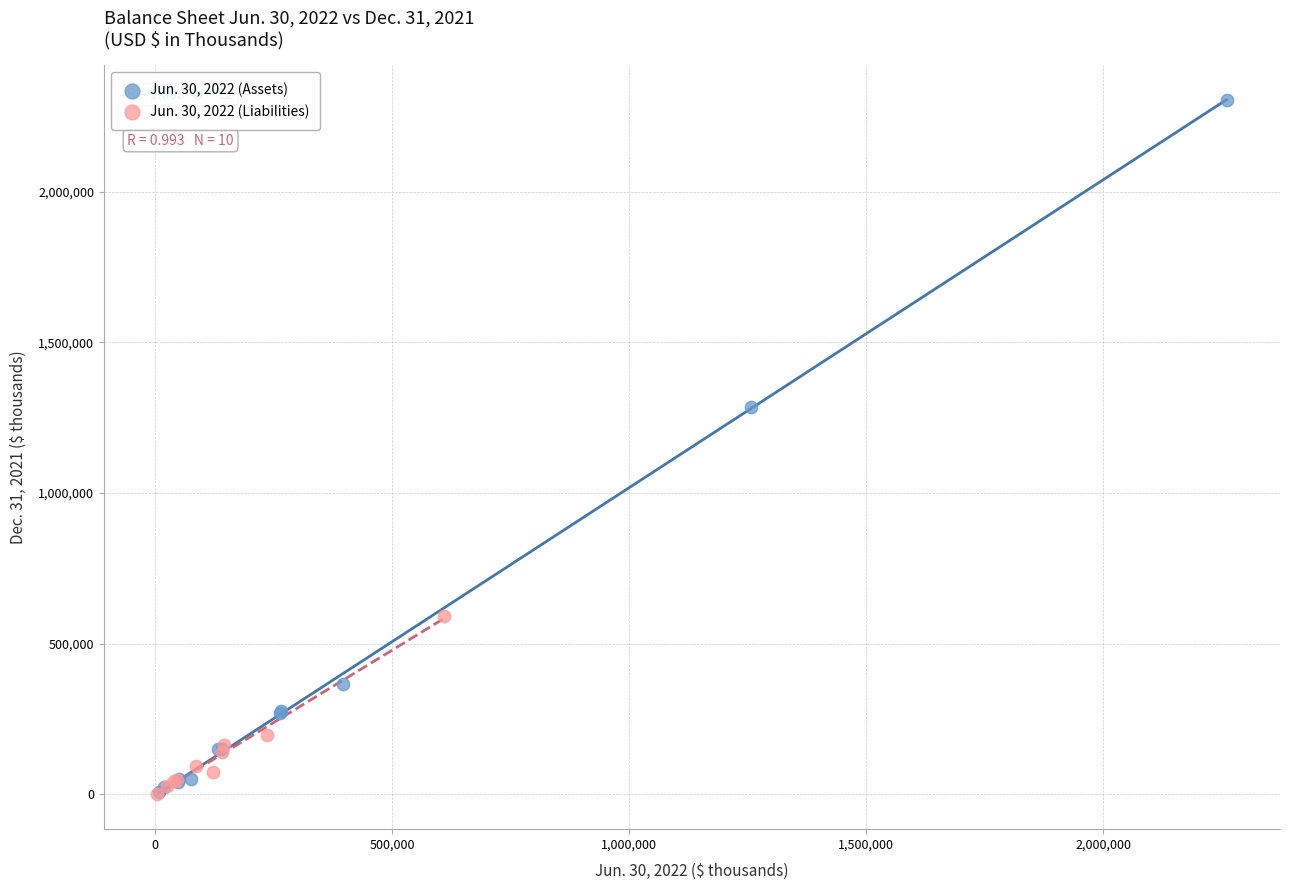

What are all the series names shown in the legend?

Jun. 30, 2022 (Assets), Jun. 30, 2022 (Liabilities)